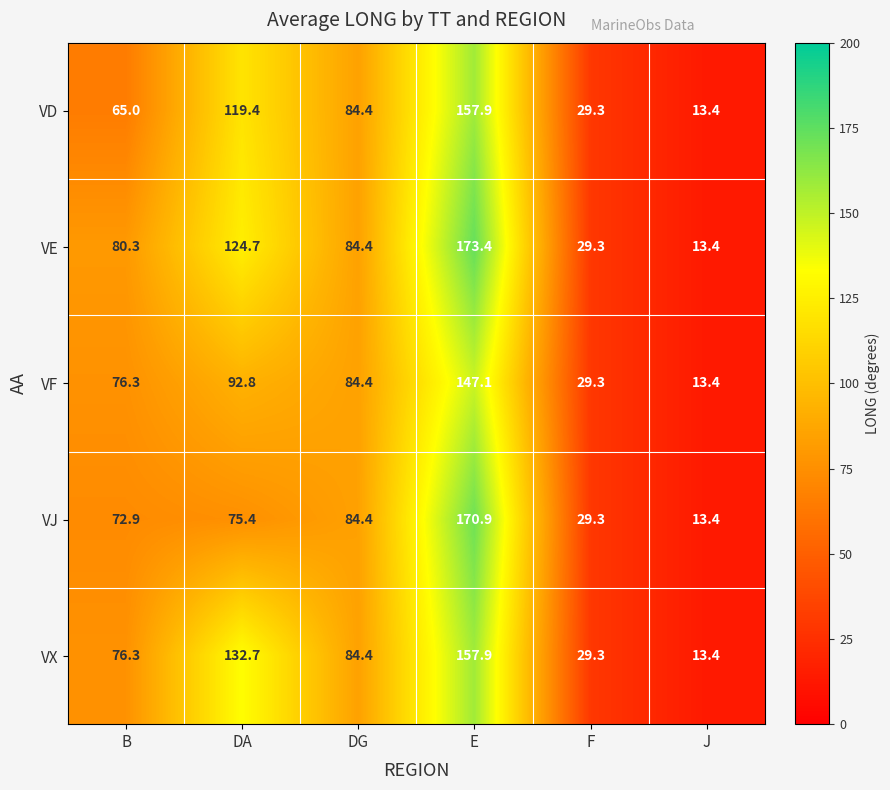

How many series are shown in this chart?

5